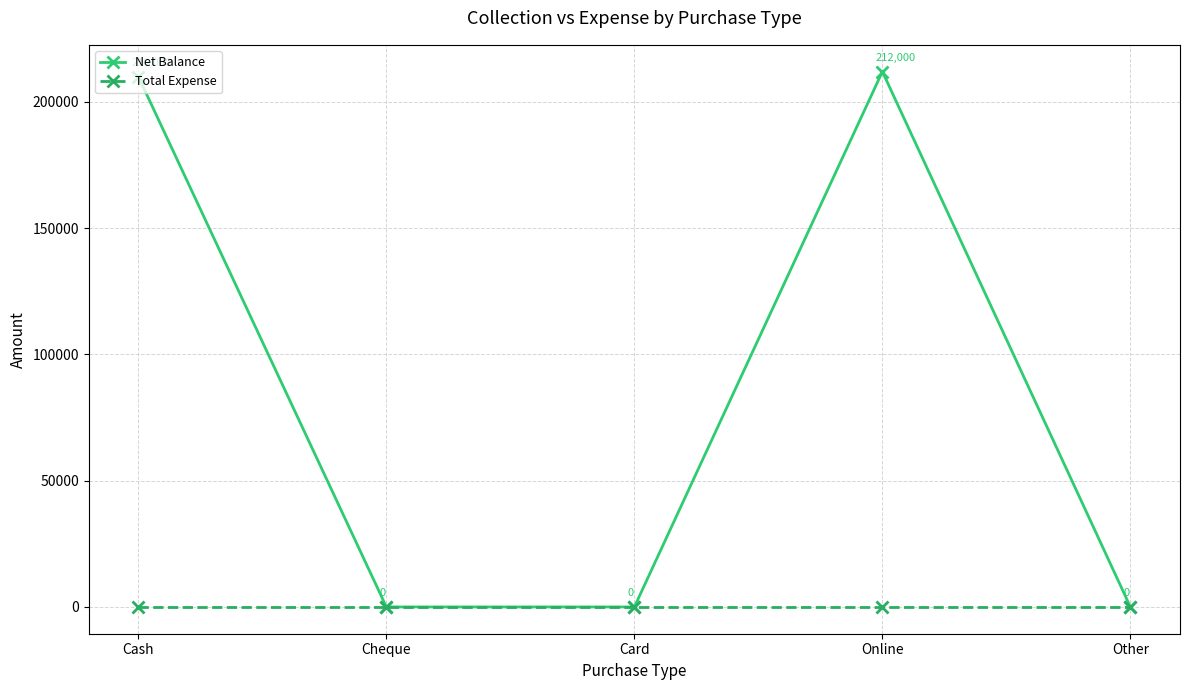

Which category has the highest value across all series?

Online